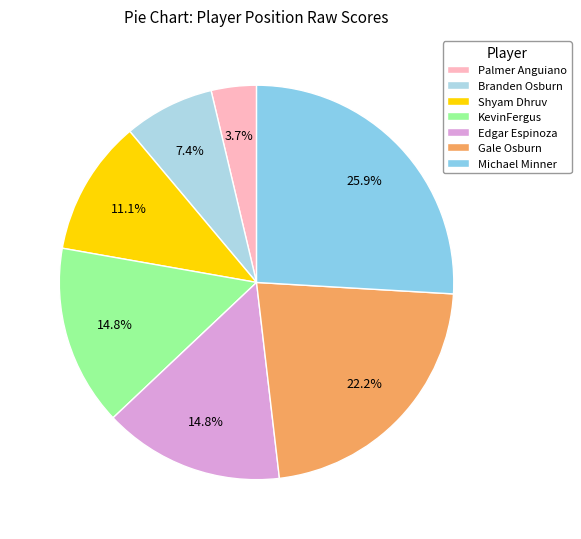

Count the number of slices in the pie.

7